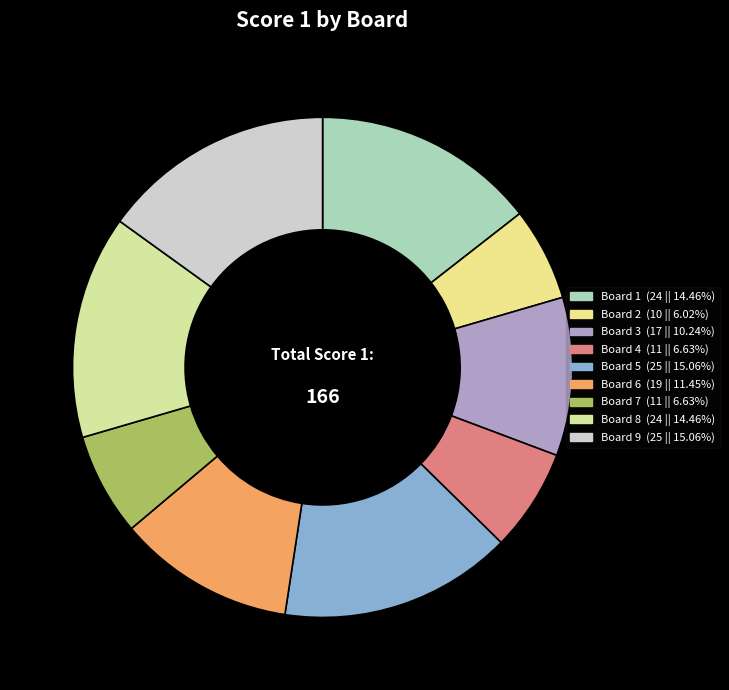

True or false: Board 5 accounts for 28% of the total.

False